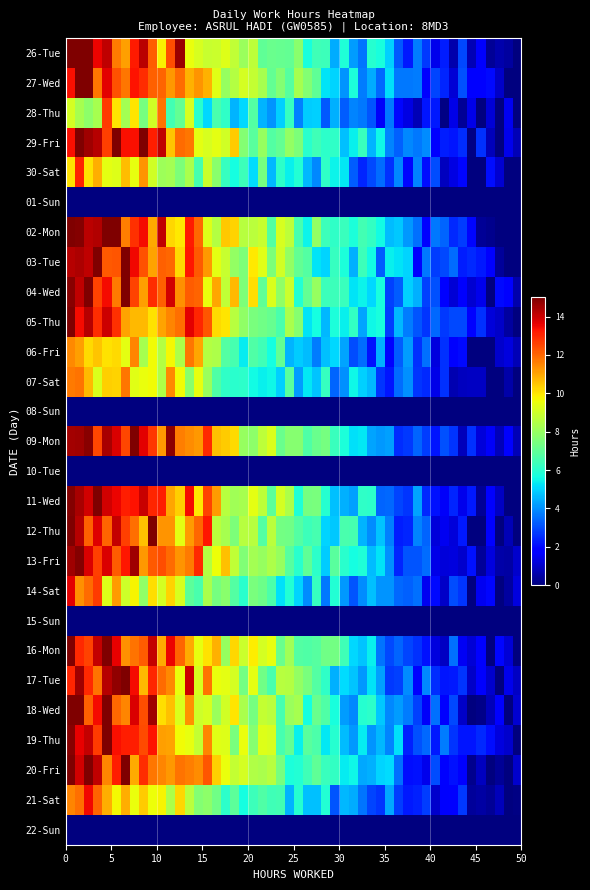

How many categories are shown in the chart?

27